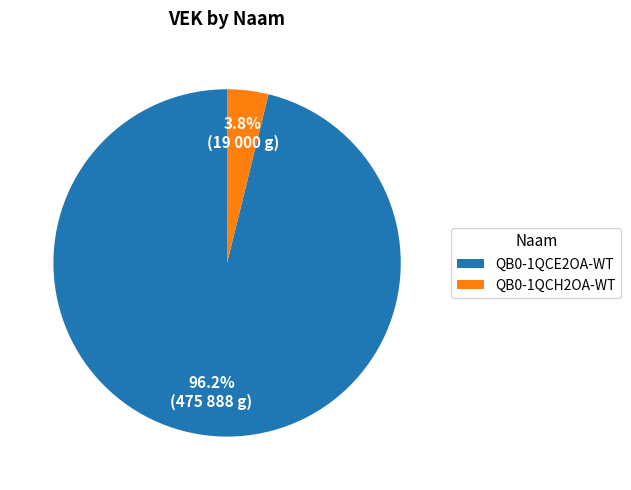

Rank the categories by value from lowest to highest.

QB0-1QCH2OA-WT, QB0-1QCE2OA-WT